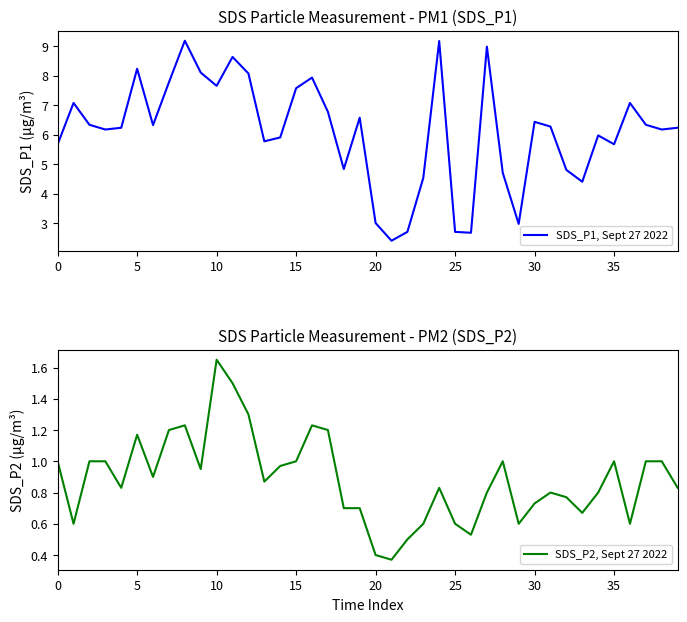

Does the chart display data point markers on the line(s)?

No